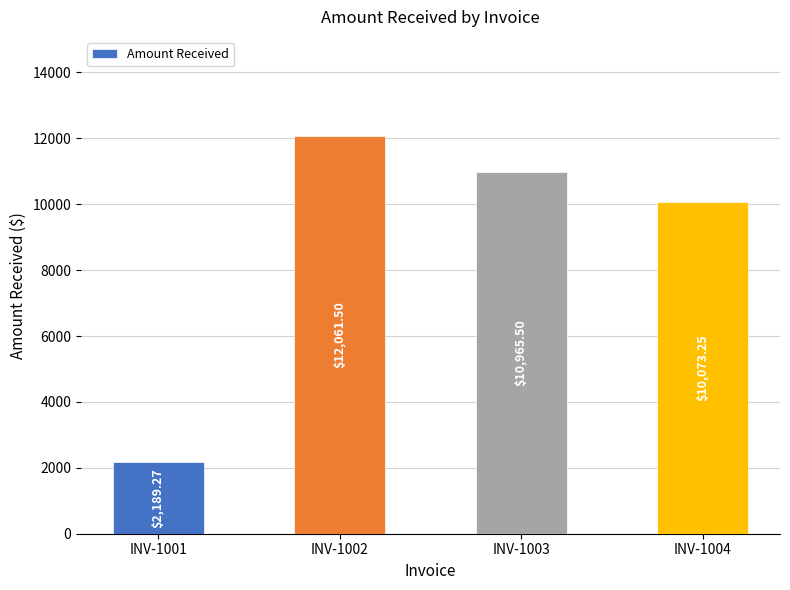

Rank the categories by value from lowest to highest.

INV-1001, INV-1004, INV-1003, INV-1002